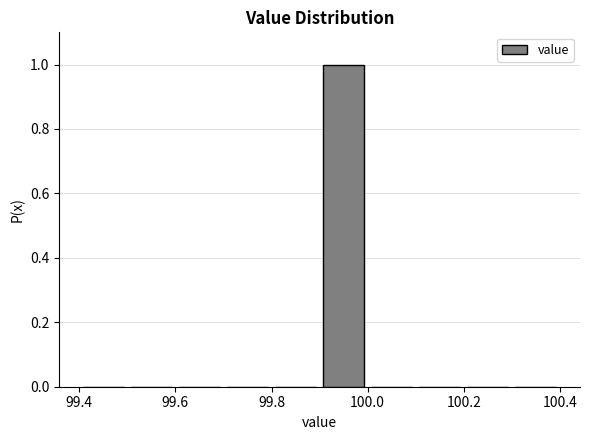

Reading left to right, list every bar in this chart as the range it spans on the x-axis followed by its height. The values are not printed on the chart, so give them approximately, as read against the axis.

99.4 to 99.5: 0
99.5 to 99.6: 0
99.6 to 99.7: 0
99.7 to 99.8: 0
99.8 to 99.9: 0
99.9 to 100.0: 1
100.0 to 100.1: 0
100.1 to 100.2: 0
100.2 to 100.3: 0
100.3 to 100.4: 0